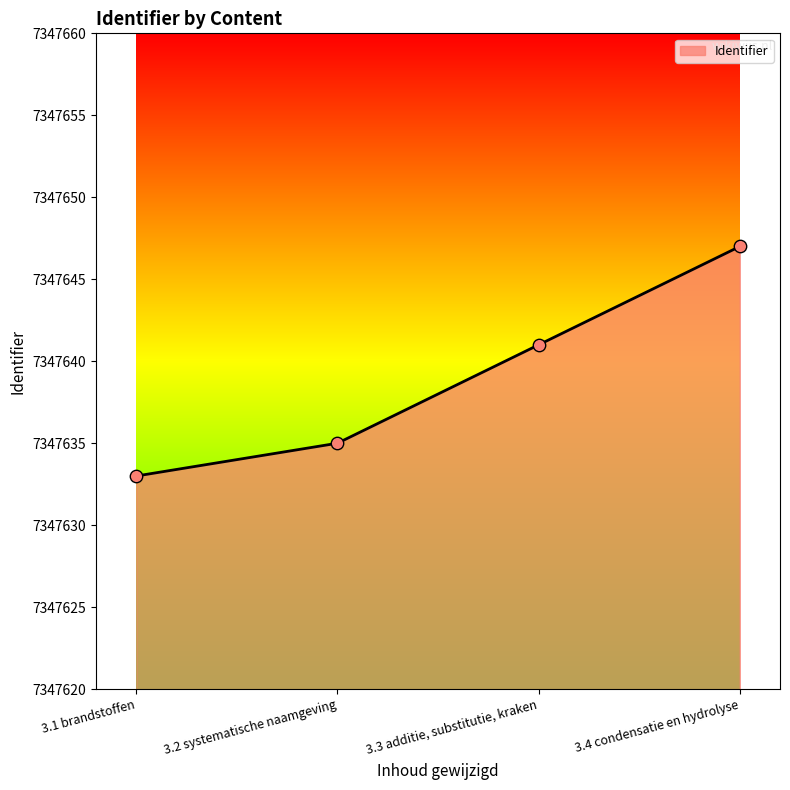

What is the change in value from 3.1 brandstoffen to 3.2 systematische naamgeving?

+2